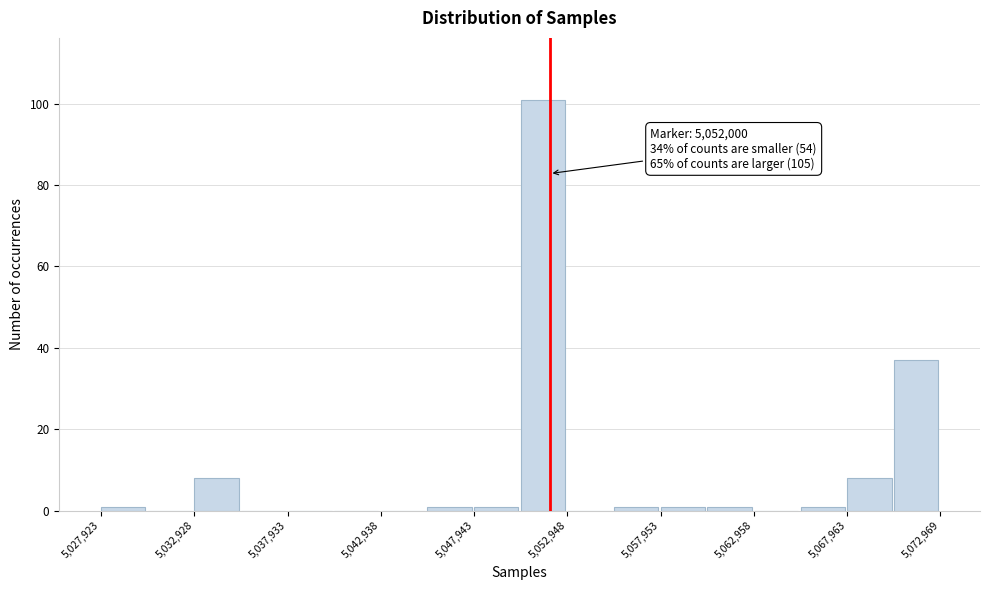

Read against the x-axis, roughly where is the centre of the tallest bar?

5052000